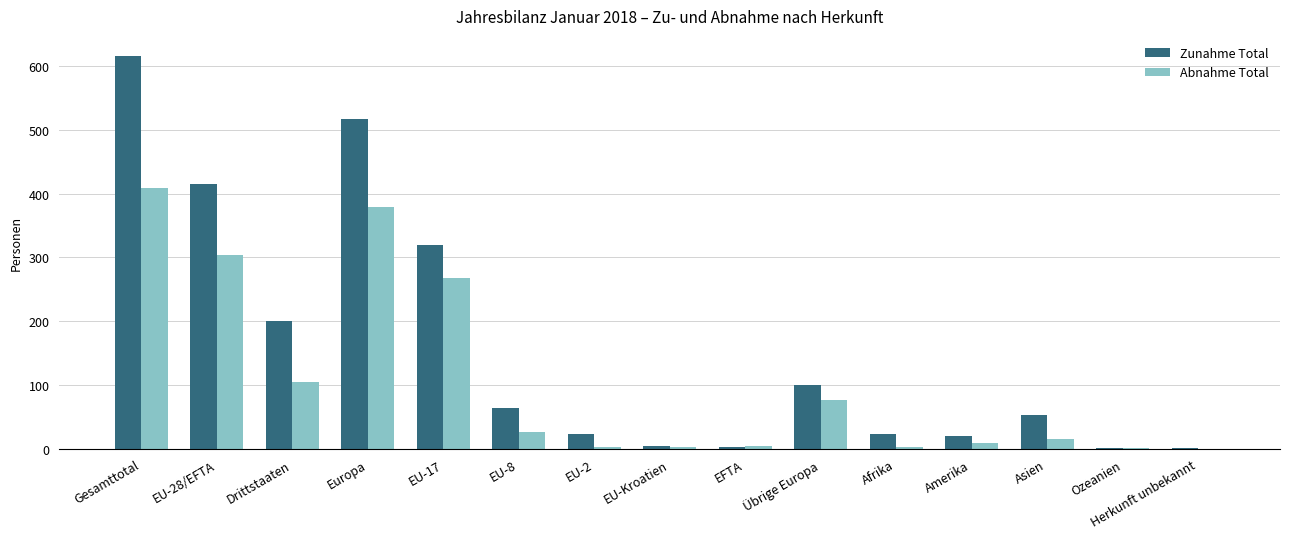

At which label does Zunahme Total reach its peak?

Gesamttotal